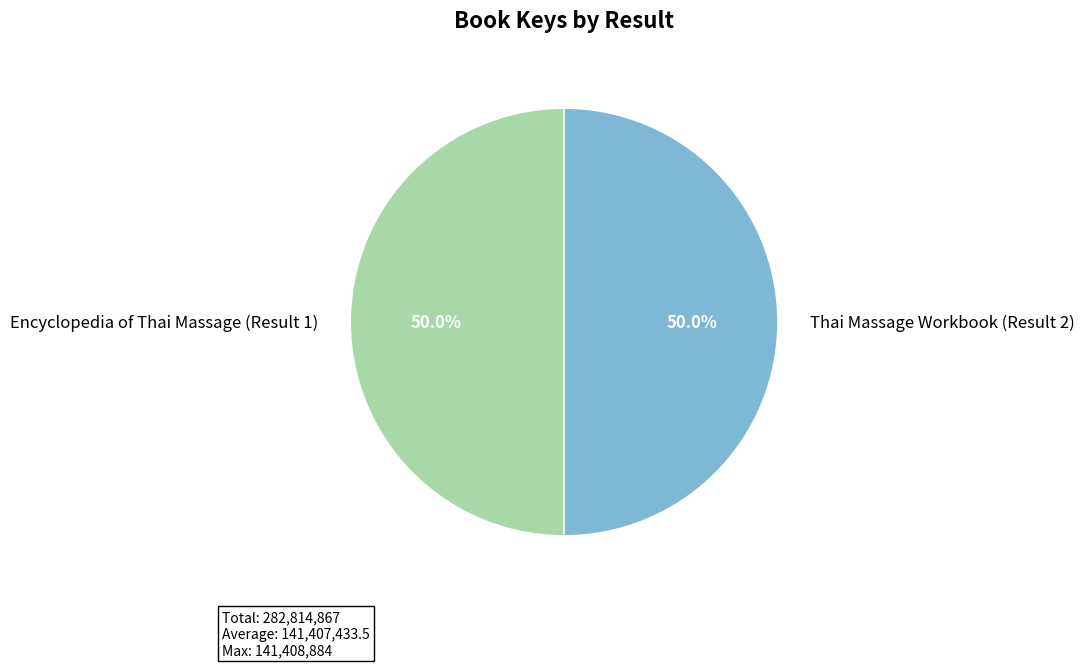

Approximately how many times larger is the value at Encyclopedia of Thai Massage (Result 1) compared to Thai Massage Workbook (Result 2)?

1.0